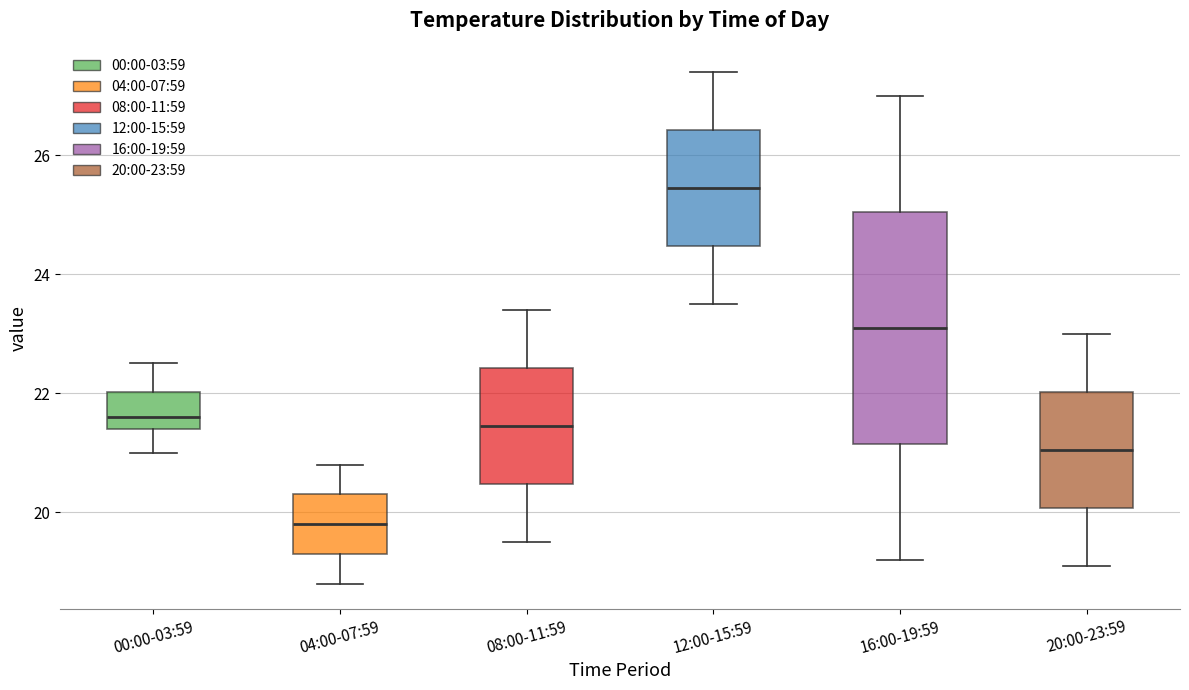

Which box is the tallest, from its lower edge to its upper edge?

16:00-19:59